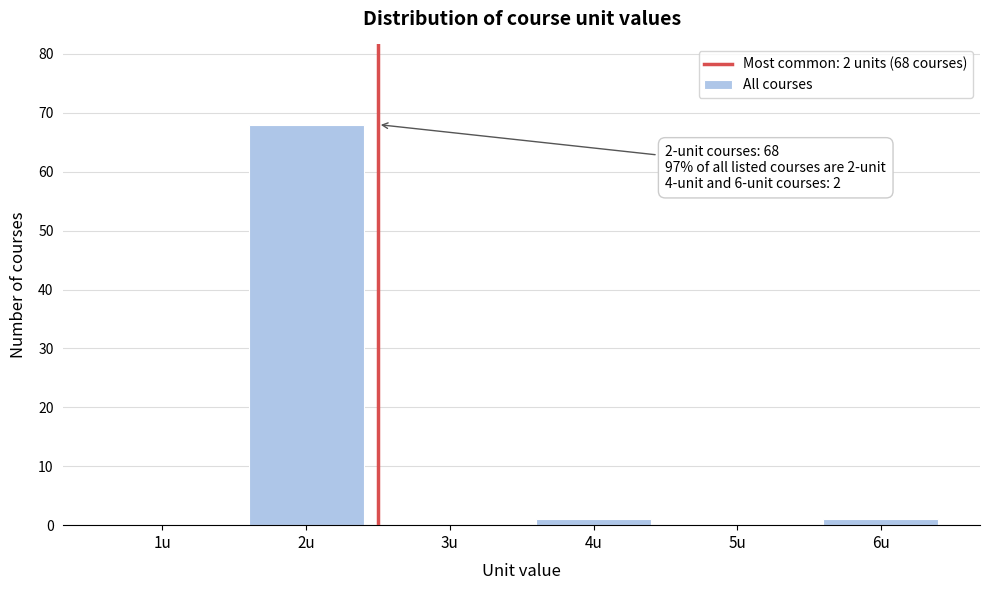

Reading right to left, transcribe all the data shown in this chart.

6u=1	5u=0	4u=1	3u=0	2u=68	1u=0